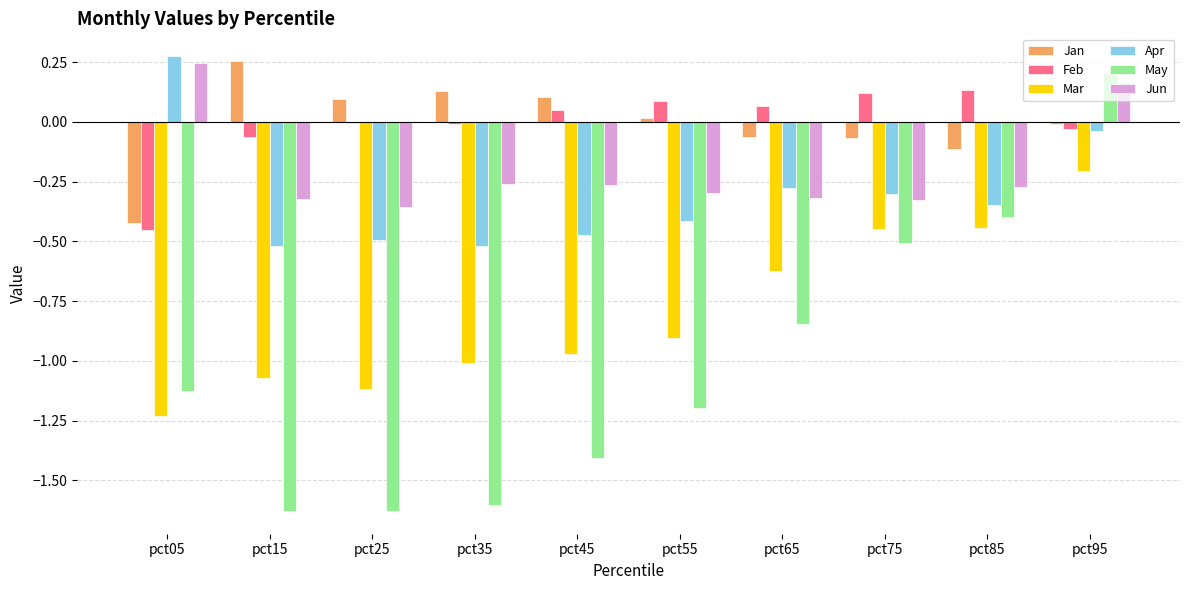

What is the difference between the May values at pct95 and pct15?

1.8